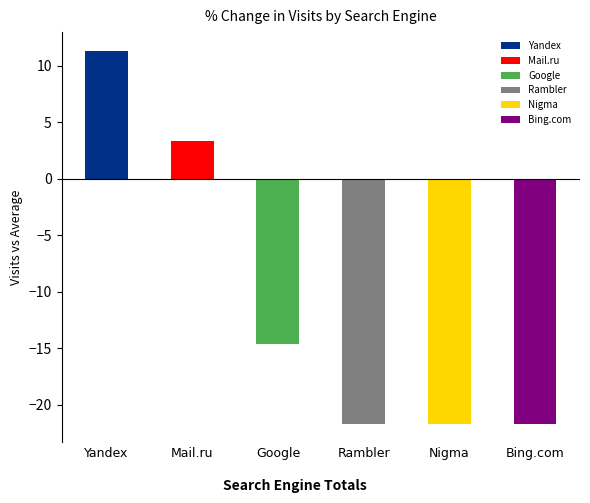

Where is Bing.com nearest to the value 0?

Yandex